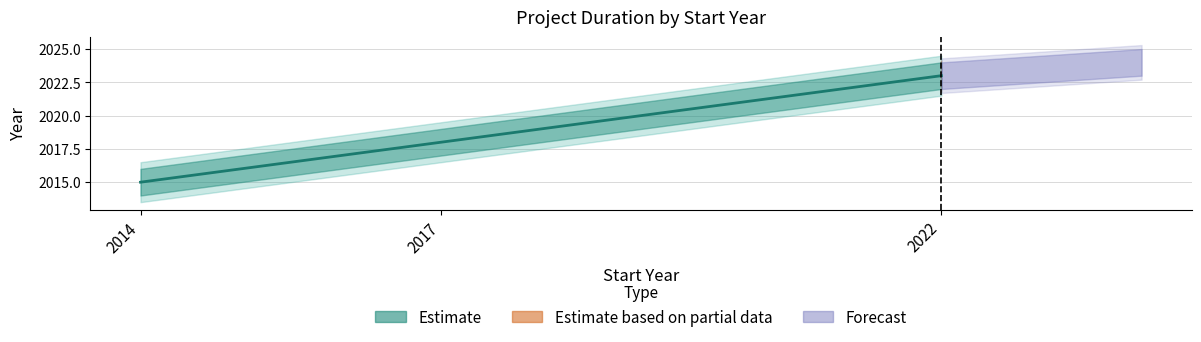

List the labels in order of value, smallest first.

2014, 2017, 2022